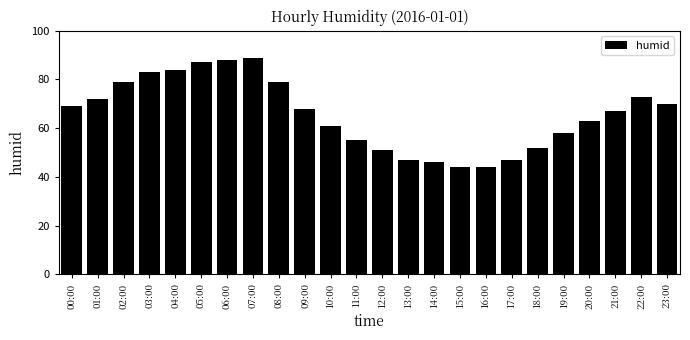

Count the number of categories in the chart.

24